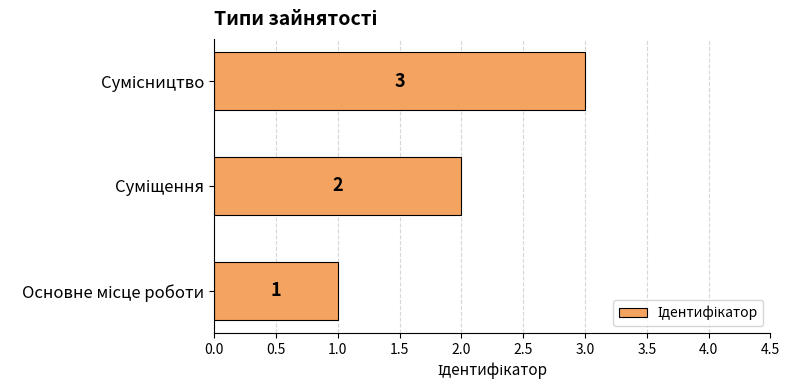

What is the greatest value displayed?

3